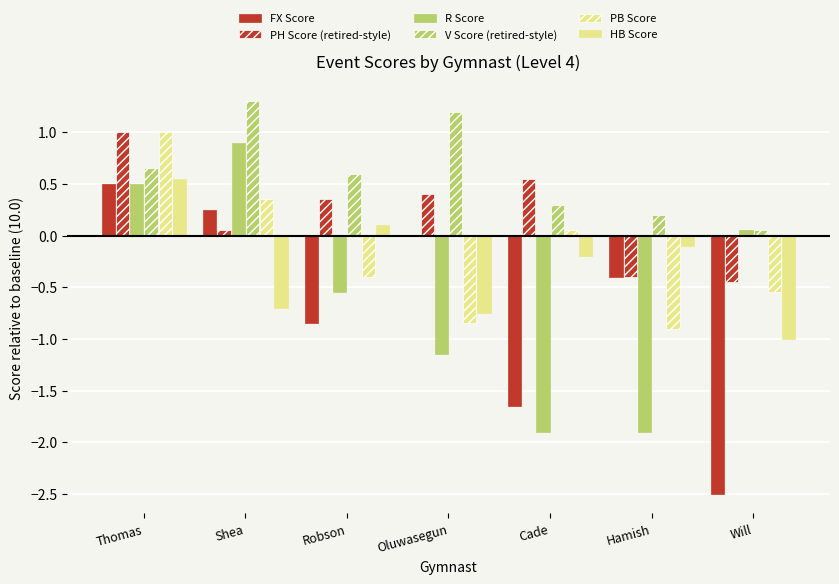

What is the value of the HB Score bar at the 6th from the left?

-0.1